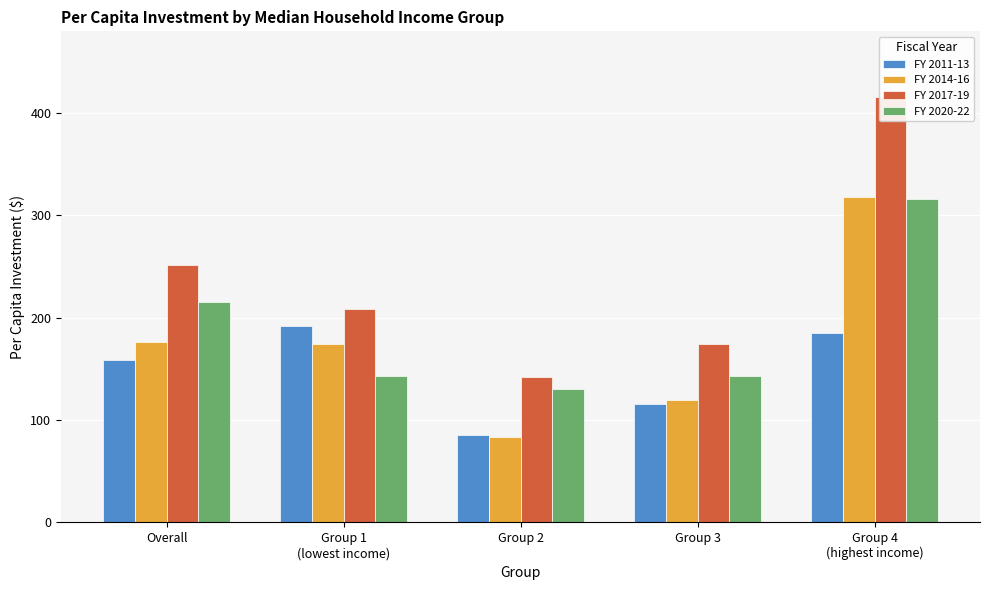

Are the bars horizontal?

No